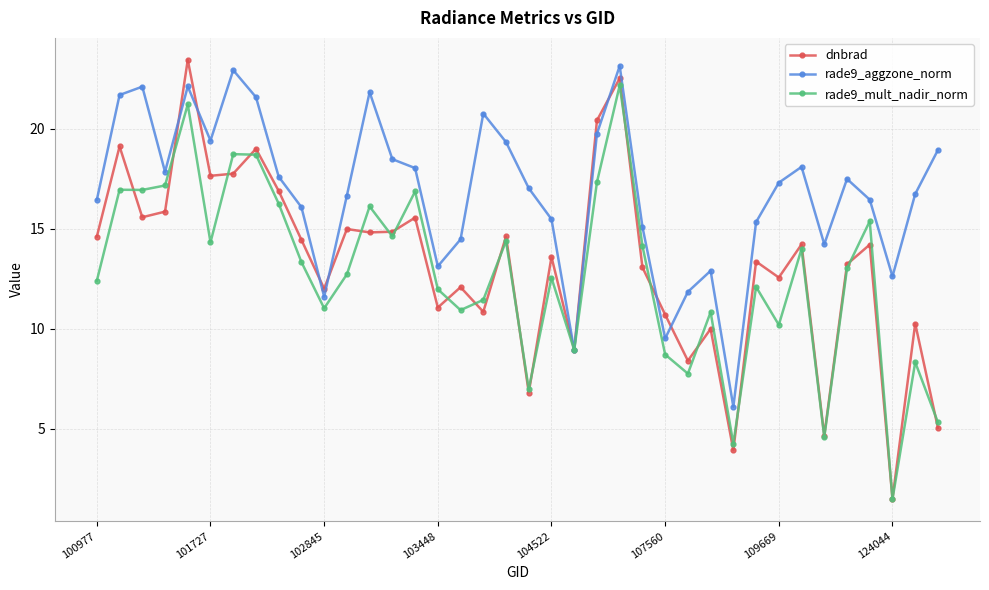

Which series has the widest spread of values?

dnbrad